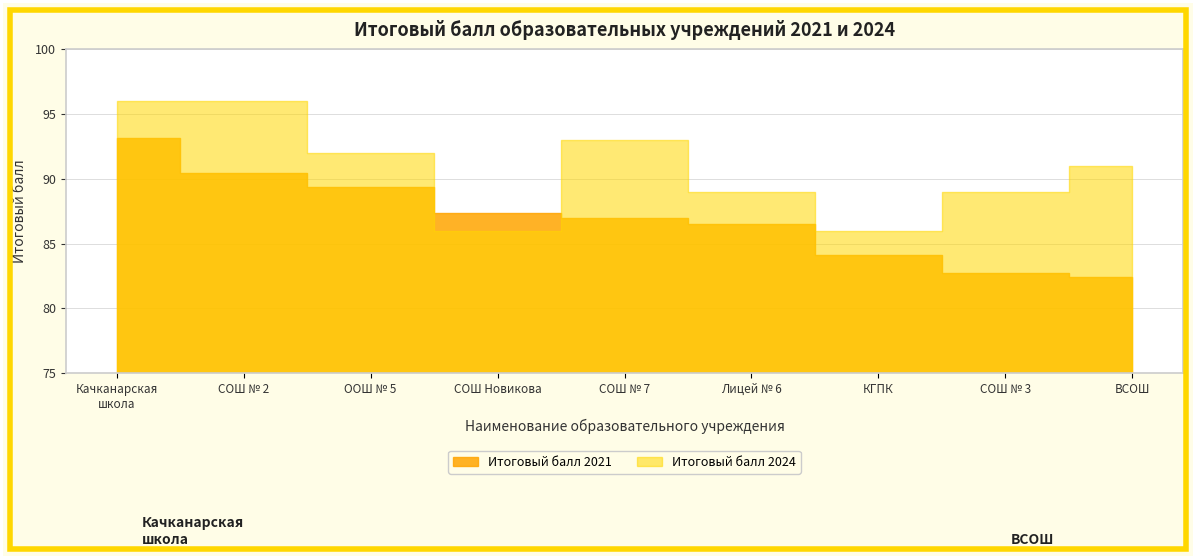

Where is the first local minimum for Итоговый балл 2024?

МОУ «СОШ ИМ. К.Н. Новикова»